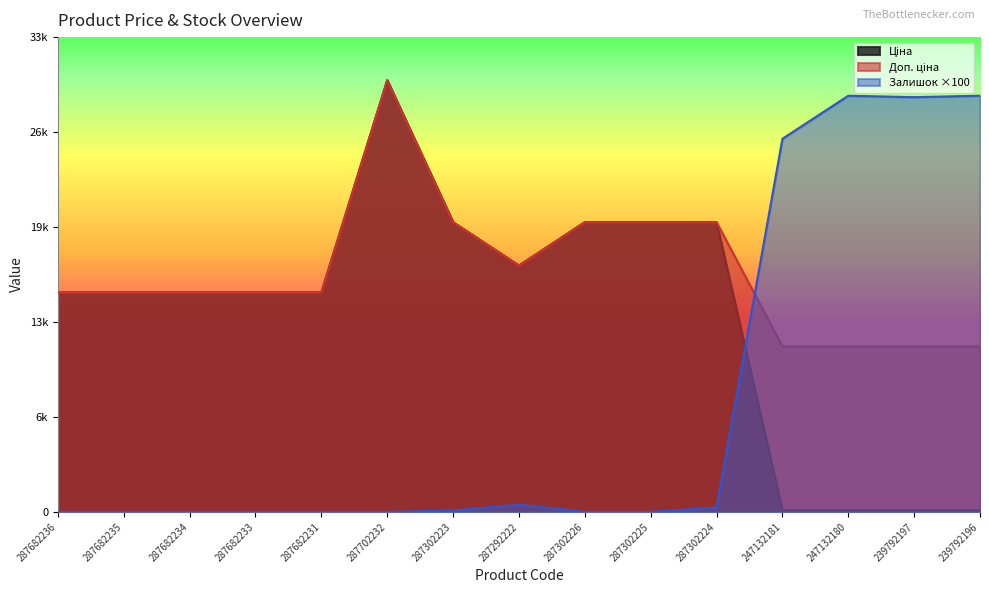

What are all the series names shown in the legend?

Ціна, Доп. ціна, Залишок